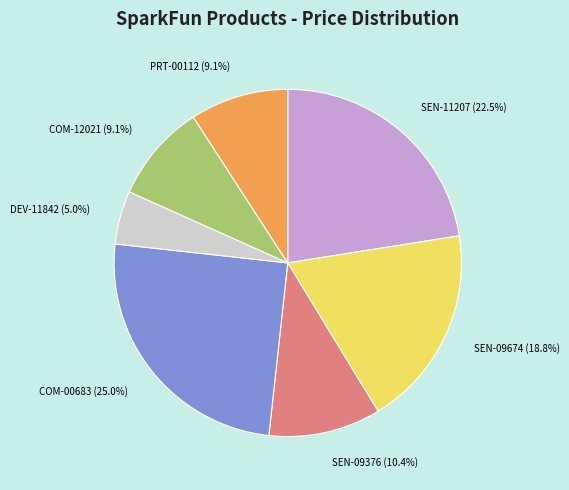

Does SEN-09376 account for over 50% of the chart?

No